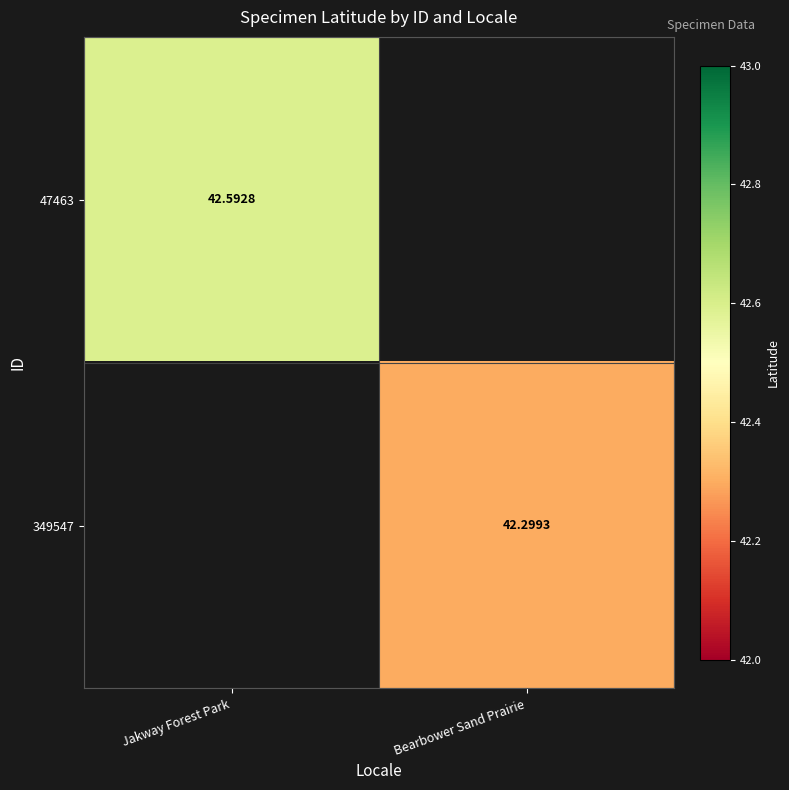

At how many categories does at least one series exceed 42?

2